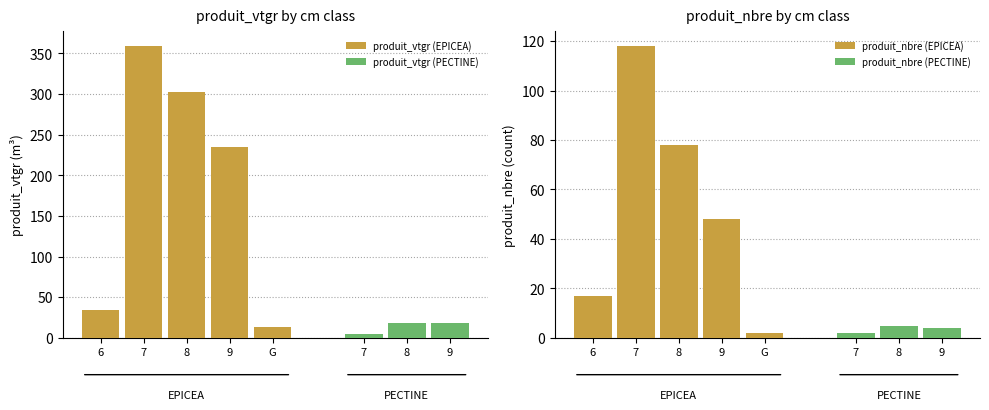

At which label does produit_nbre first exceed 17?

7